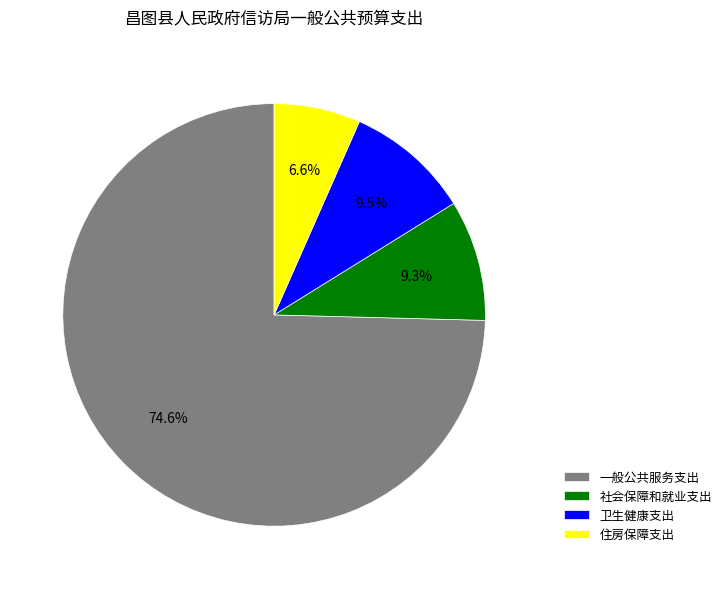

To the nearest percent, what percentage of the pie is 一般公共服务支出?

75%